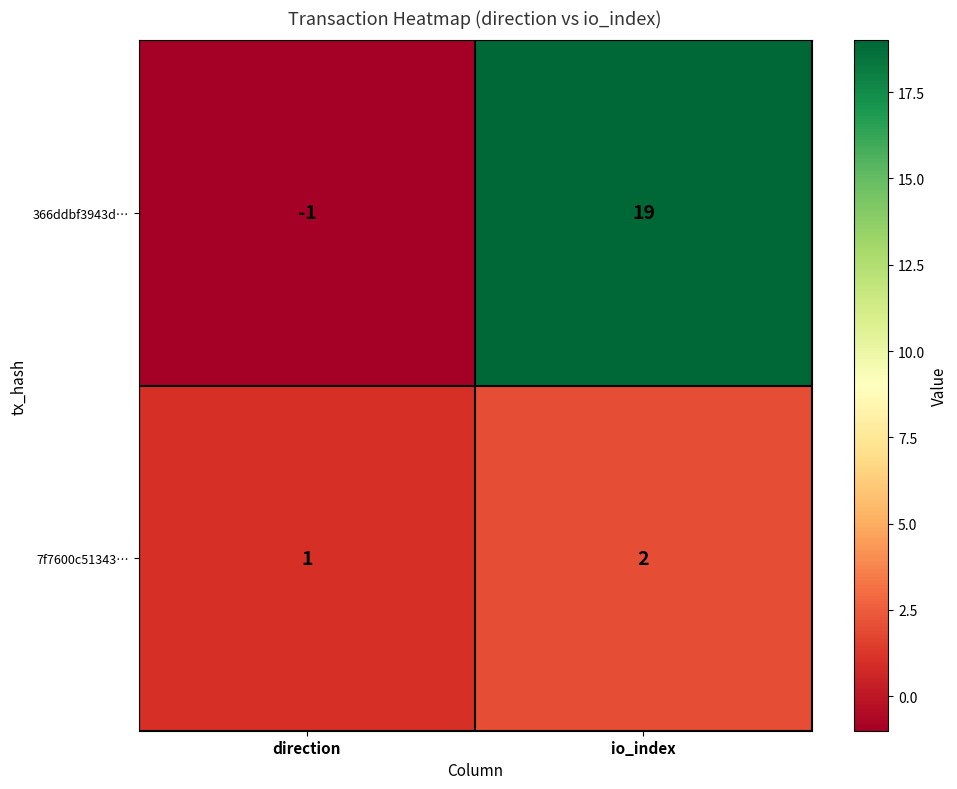

What is the spread (max minus min) of values at io_index?

17